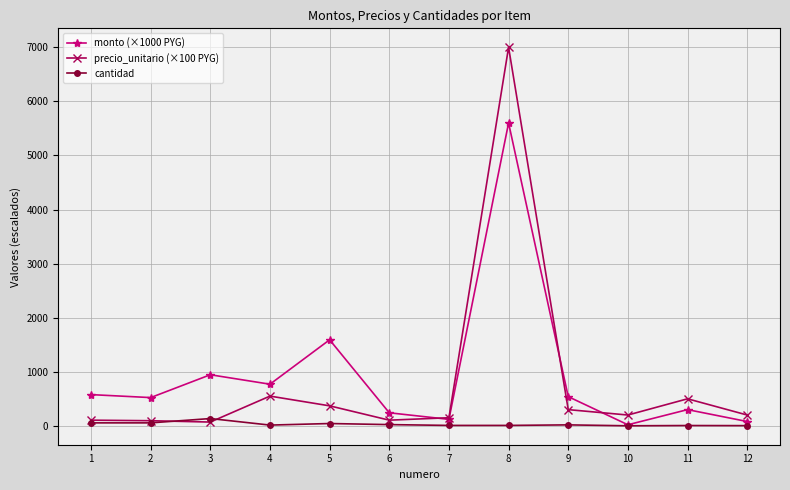

Does the chart display data point markers on the line(s)?

Yes